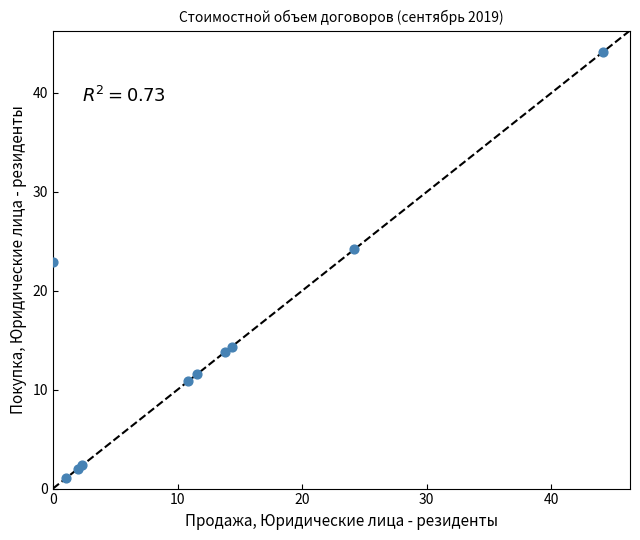

What Y value in the scatter plot is closest to 22?

22.9